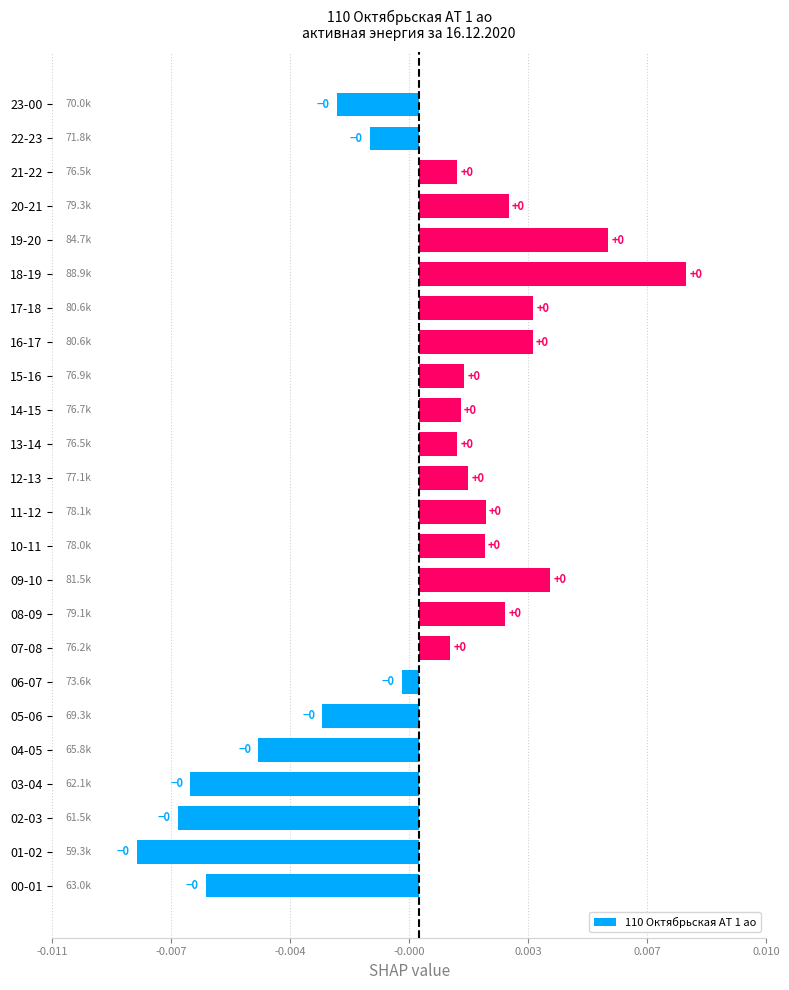

How many categories are shown in the chart?

24